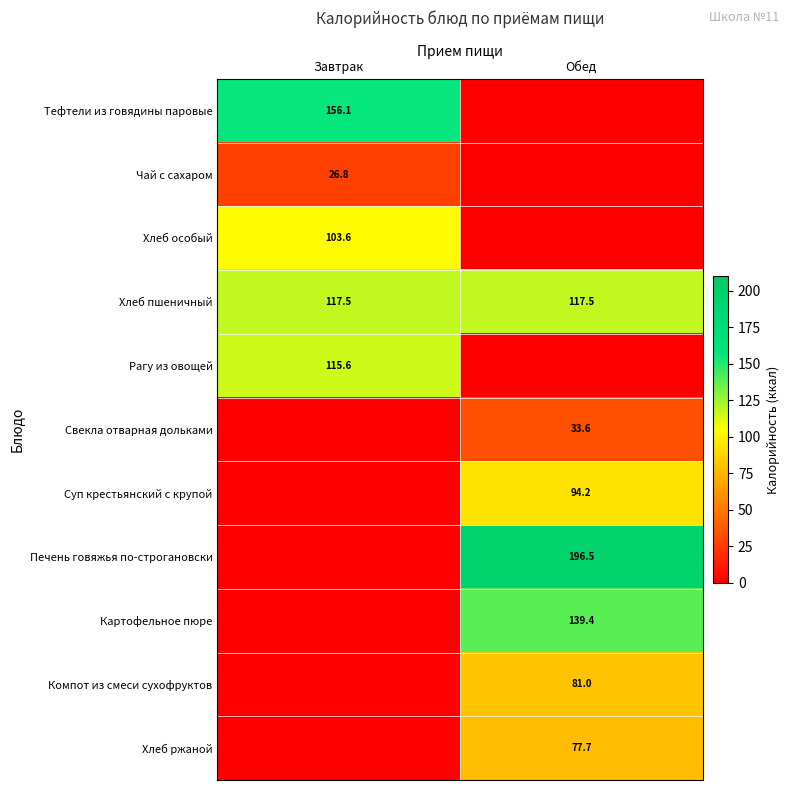

True or false: Хлеб пшеничный has a value of 167.1 at Обед.

False